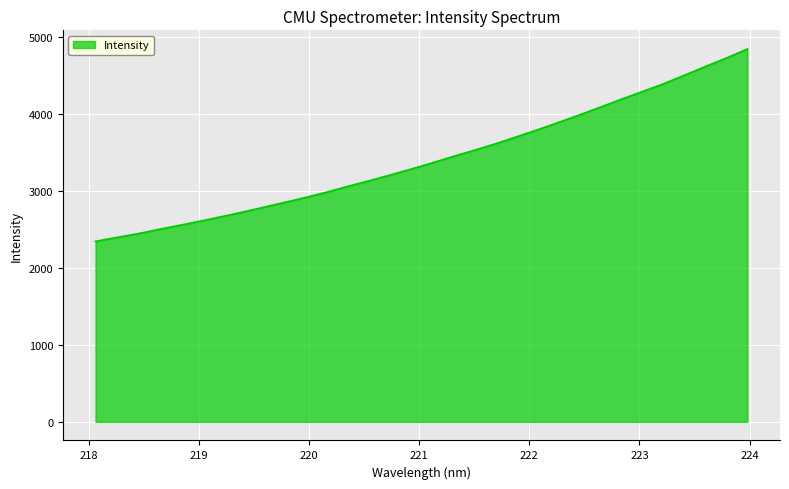

What is the average value?

3421.5